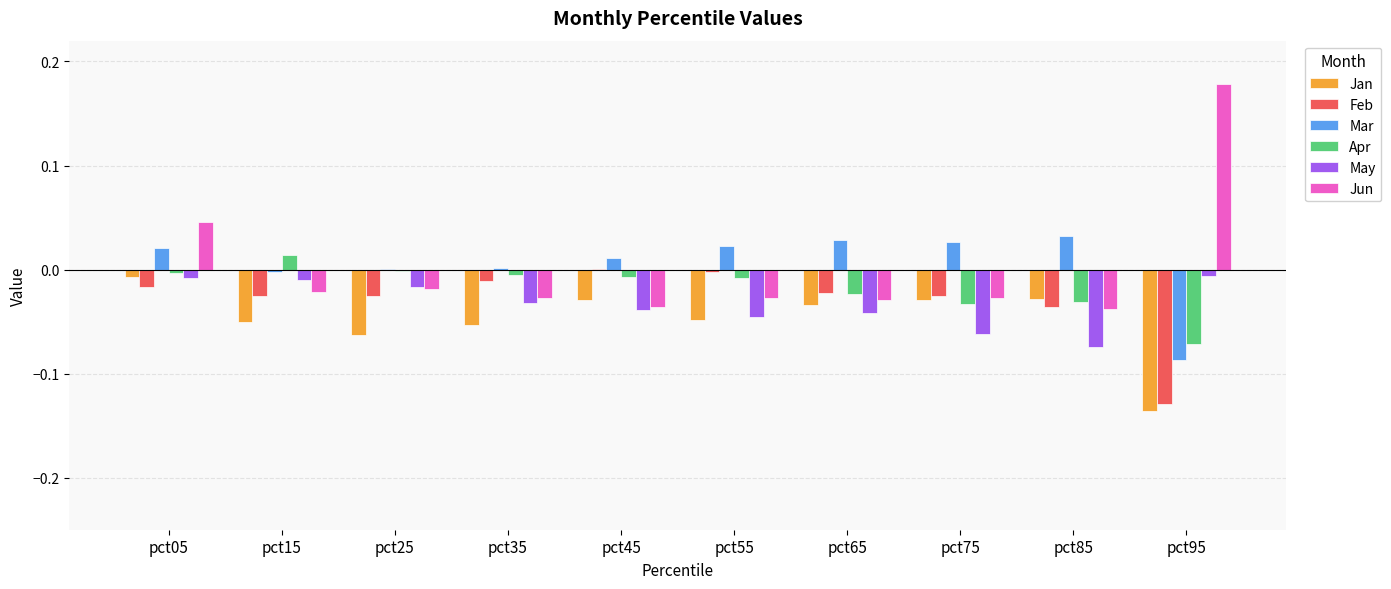

How many series are shown in this chart?

6